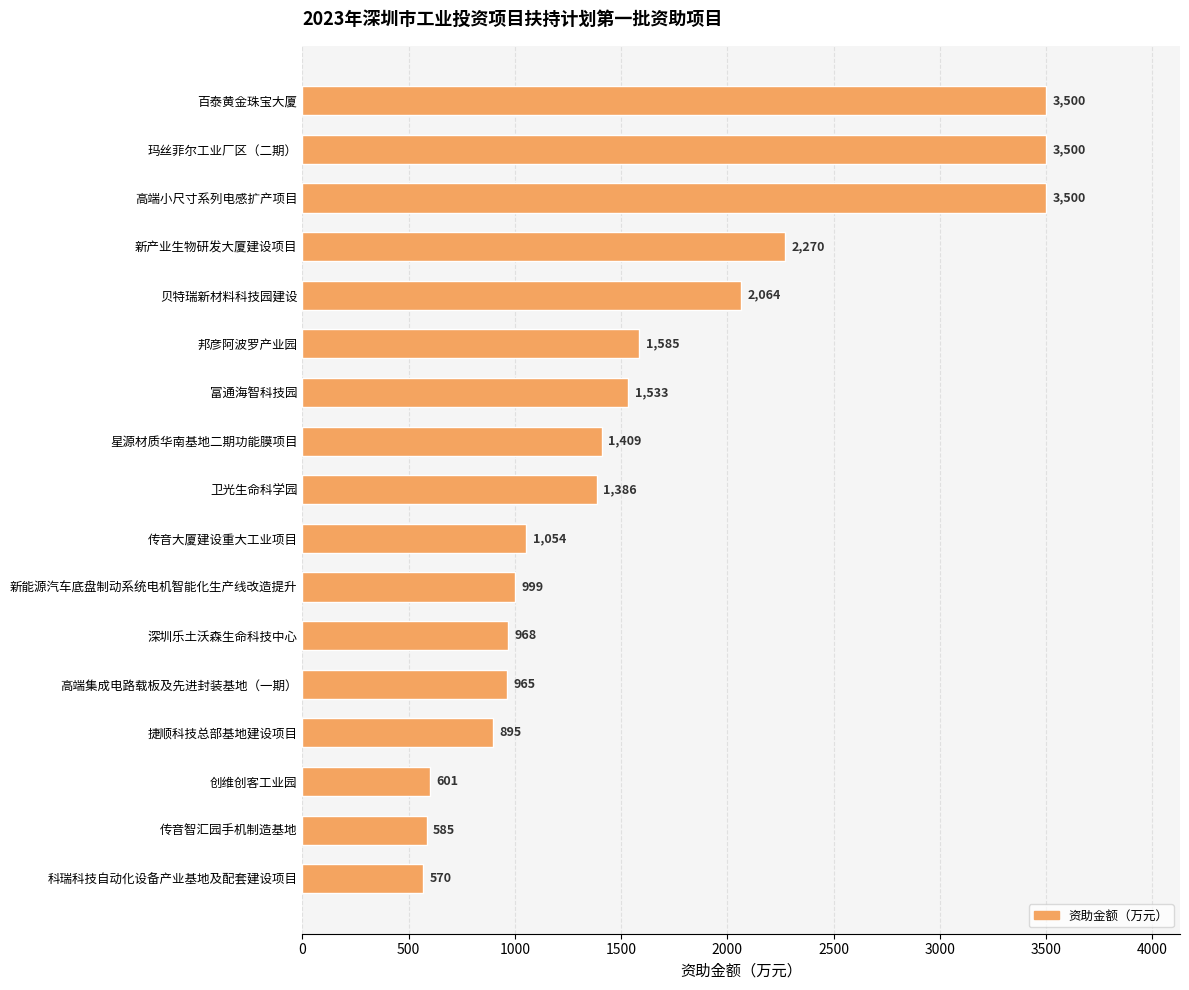

What is the difference between the second highest and minimum values?

2930